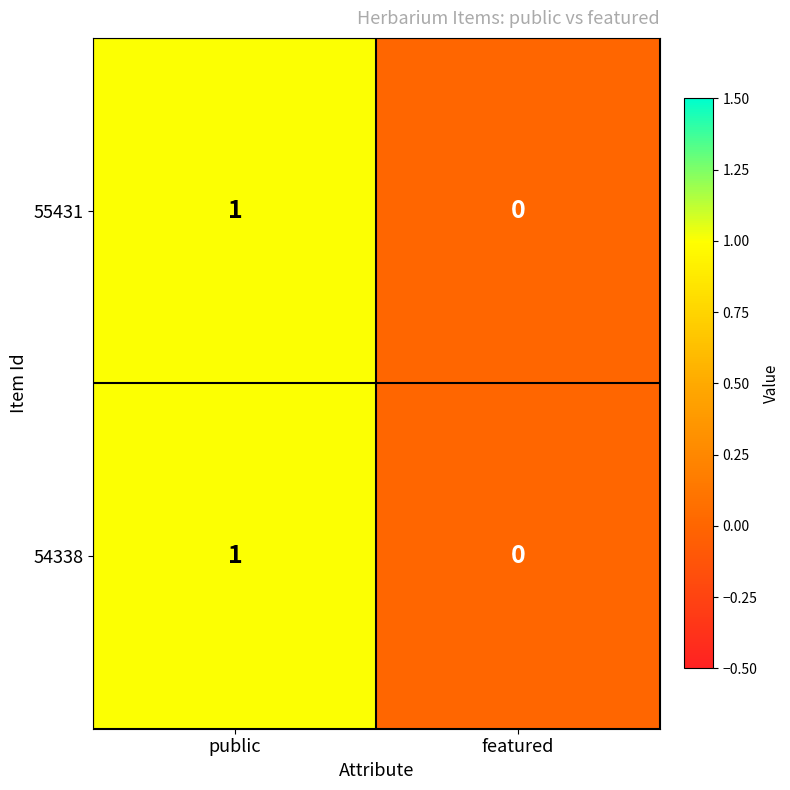

At which category does the chart reach its peak across all series?

public